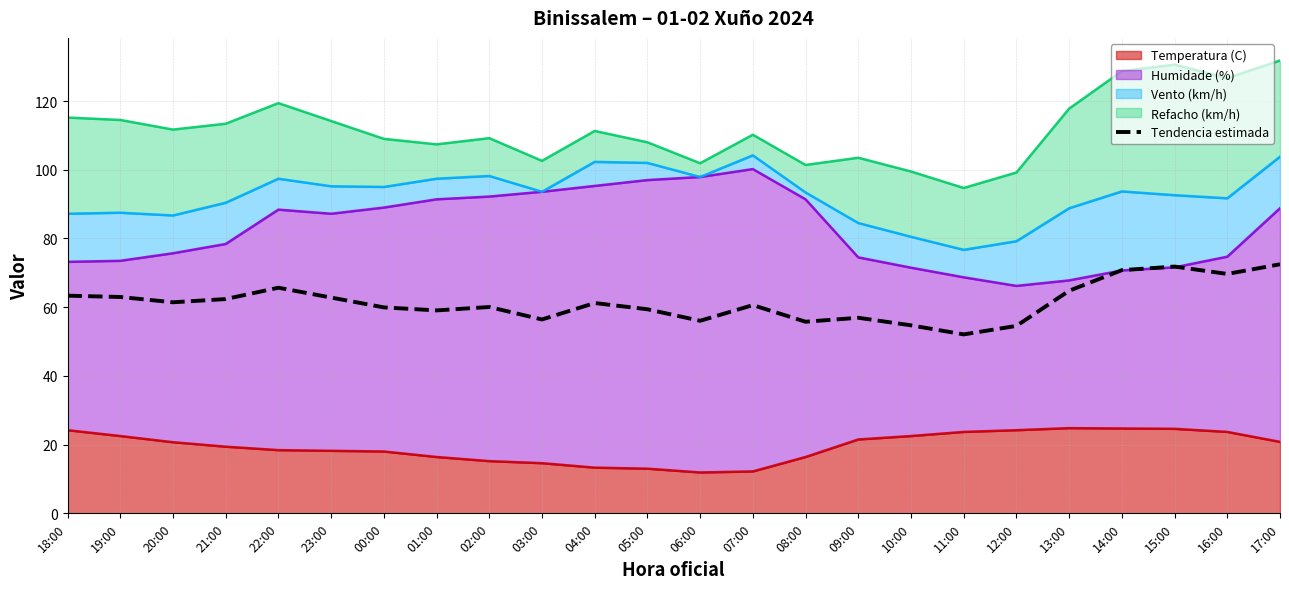

At which label is the value closest to 62?

21:00